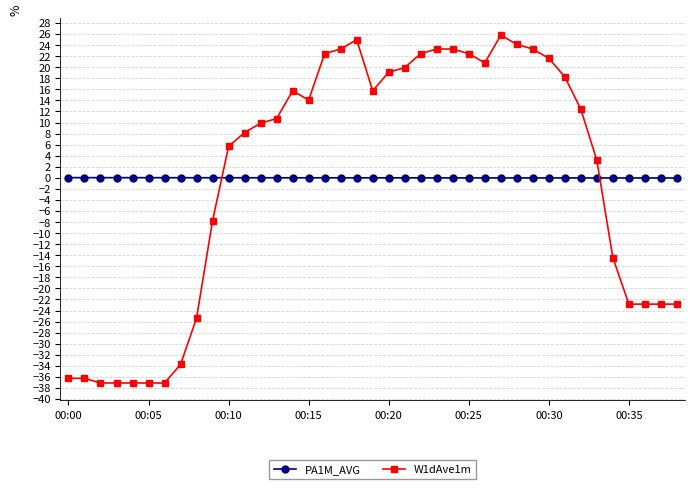

Which series ends up on top after the final intersection of W1dAve1m and PA1M_AVG?

PA1M_AVG